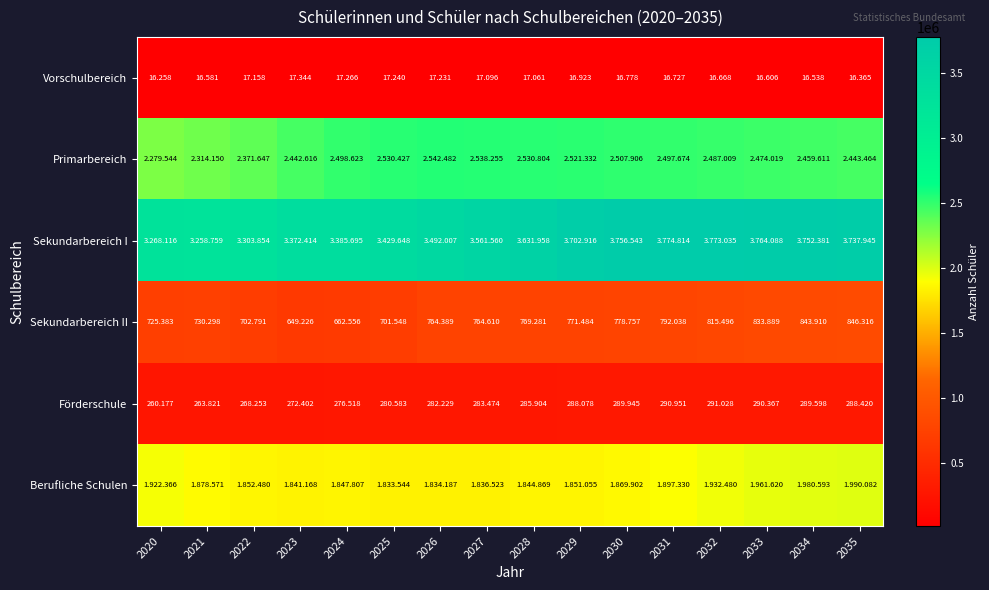

How many categories are shown in the chart?

16